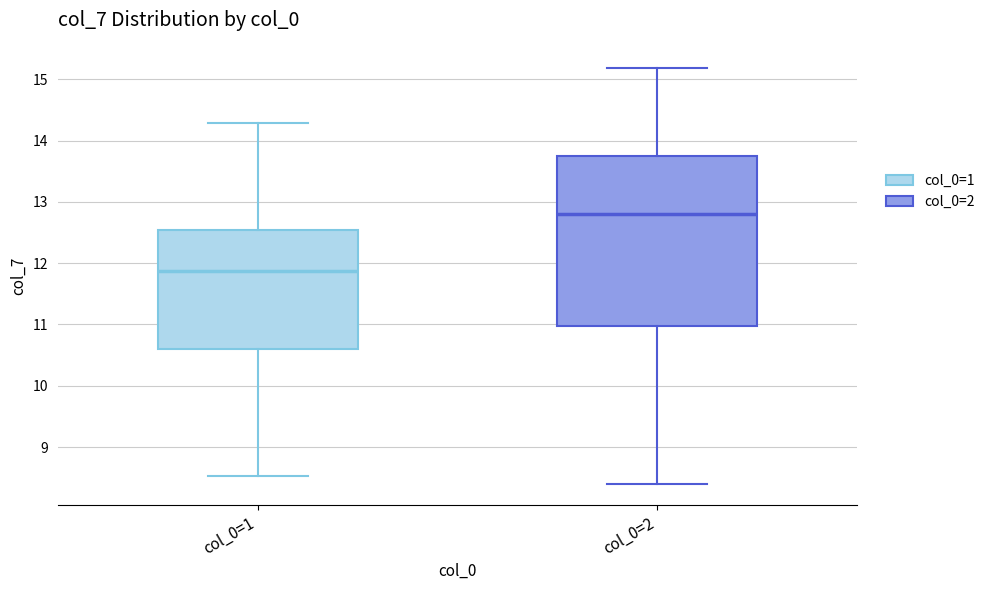

Reading left to right, transcribe this box plot: for each box, give where its median line is, the range the box spans, and where its two whiskers end, as read against the y-axis. The values are not printed on the chart, so give them approximately, as read against the axis.

col_0=1: median 11.9, box 10.6 to 12.5, whiskers 8.5 to 14.3
col_0=2: median 12.8, box 11.0 to 13.8, whiskers 8.4 to 15.2